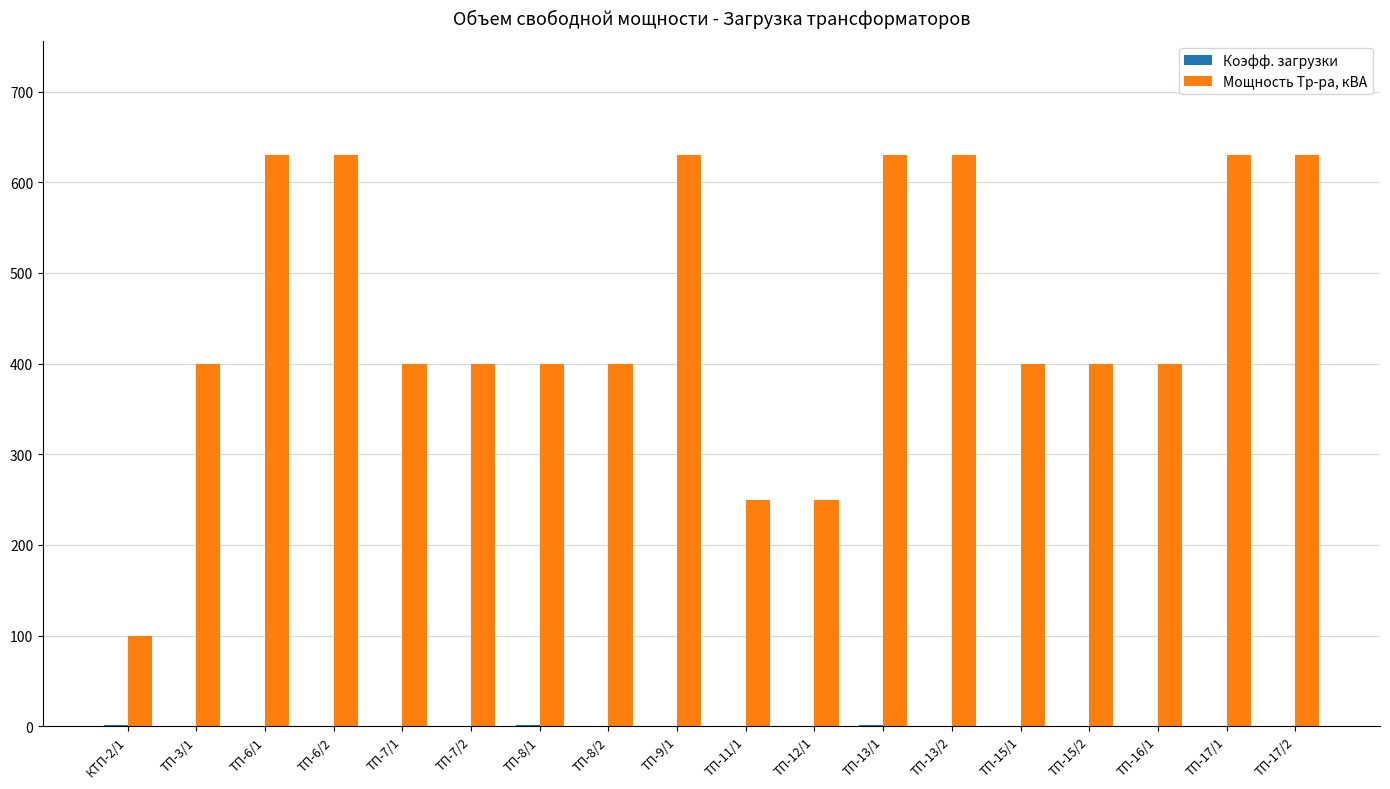

Between ТП-6/1 and ТП-12/1, which series saw the biggest shift?

Мощность Тр-ра, кВА